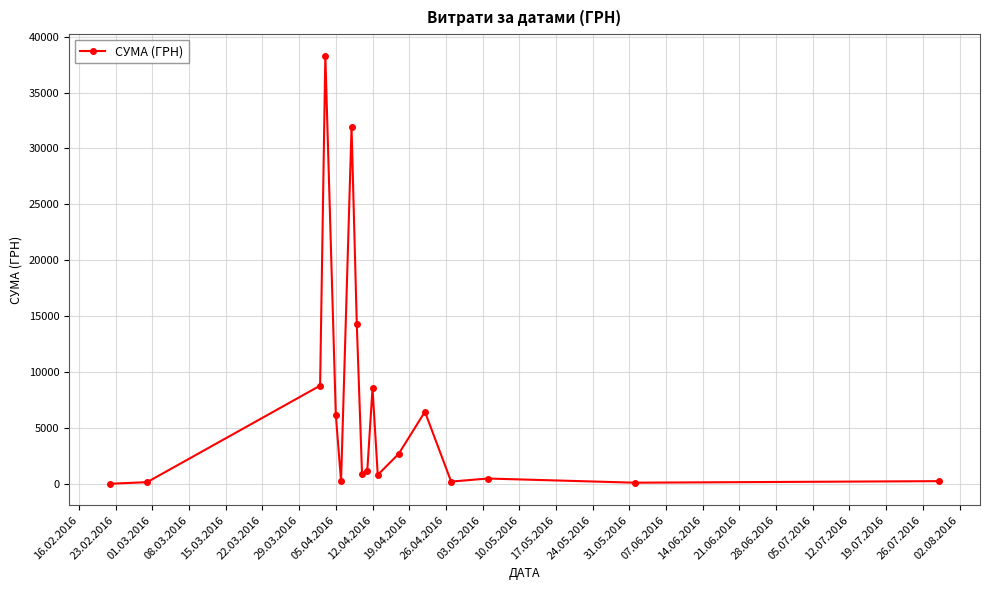

How many data points does each series have?

18